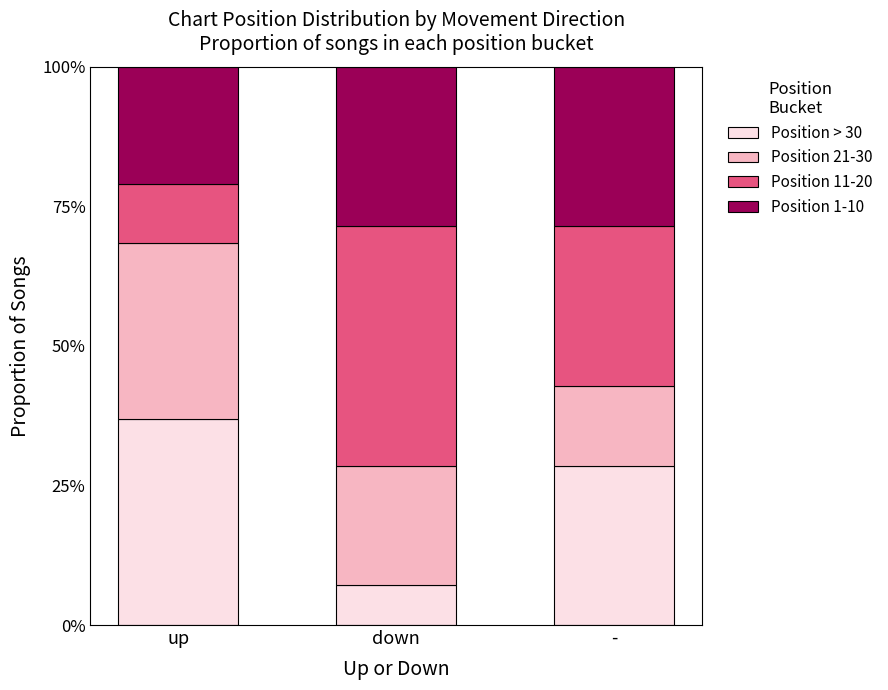

Which series has the largest total across all categories?

Position 11-20